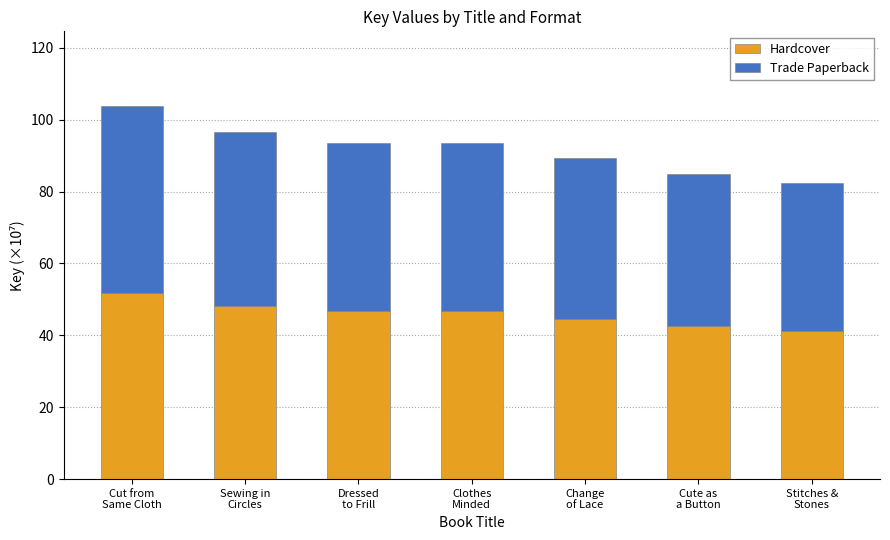

What is the average value of the Hardcover series?

46.0